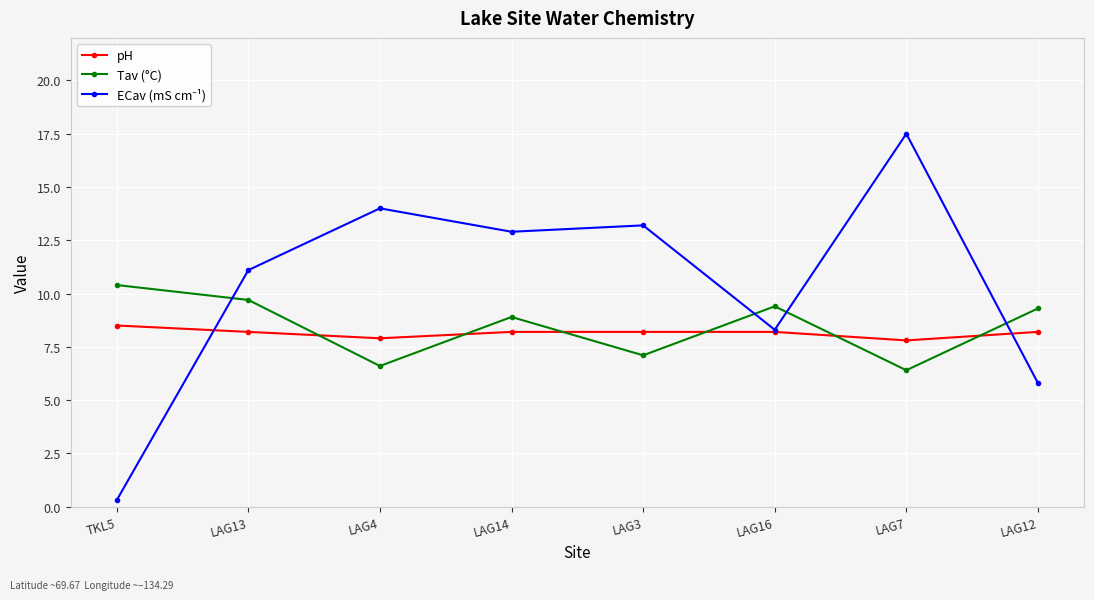

At which category is the sum across all series the highest?

LAG7